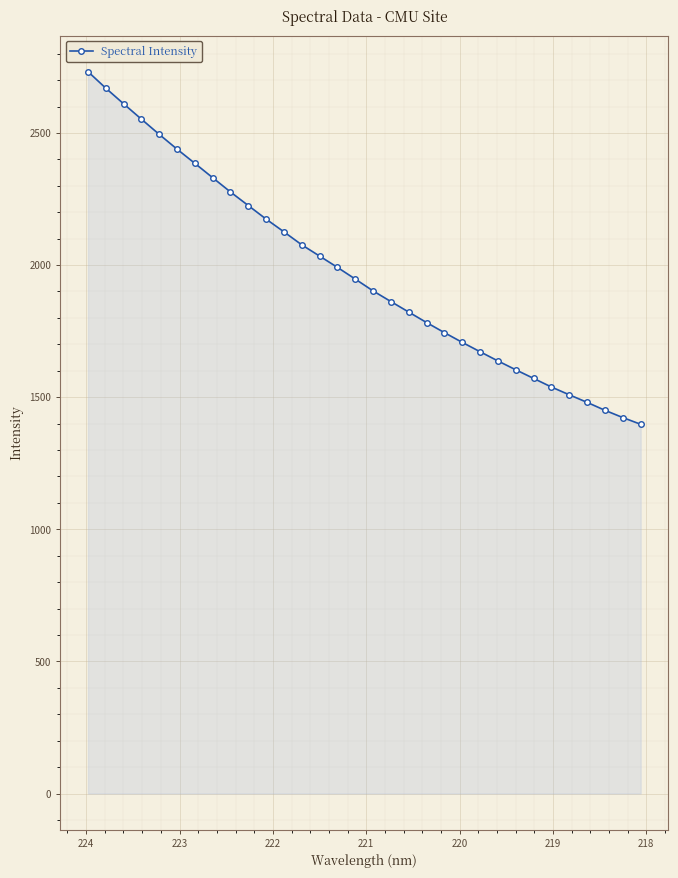

What is the sum of all values?

63163.8